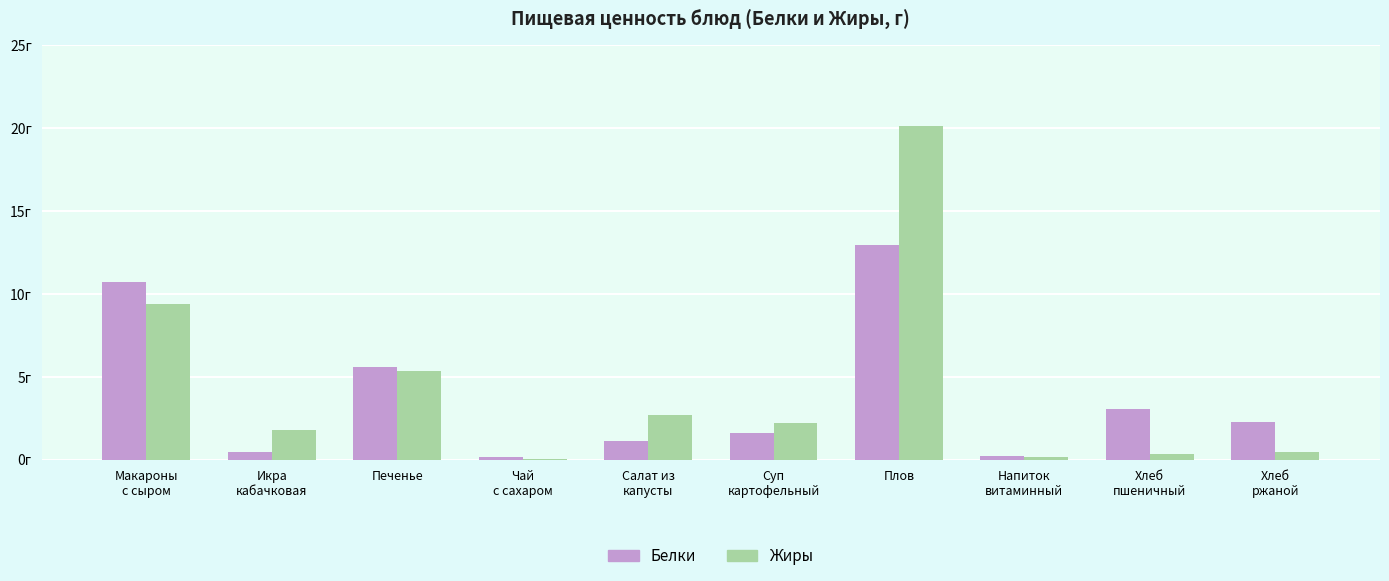

Are the bars grouped side by side (vs. stacked)?

Yes